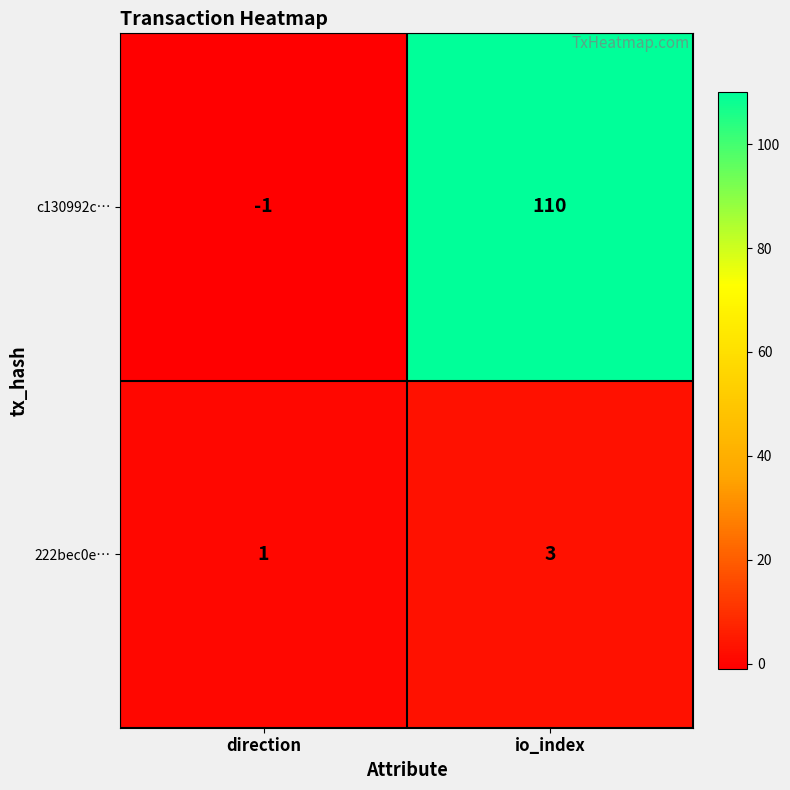

At how many categories does at least one series exceed 86?

1